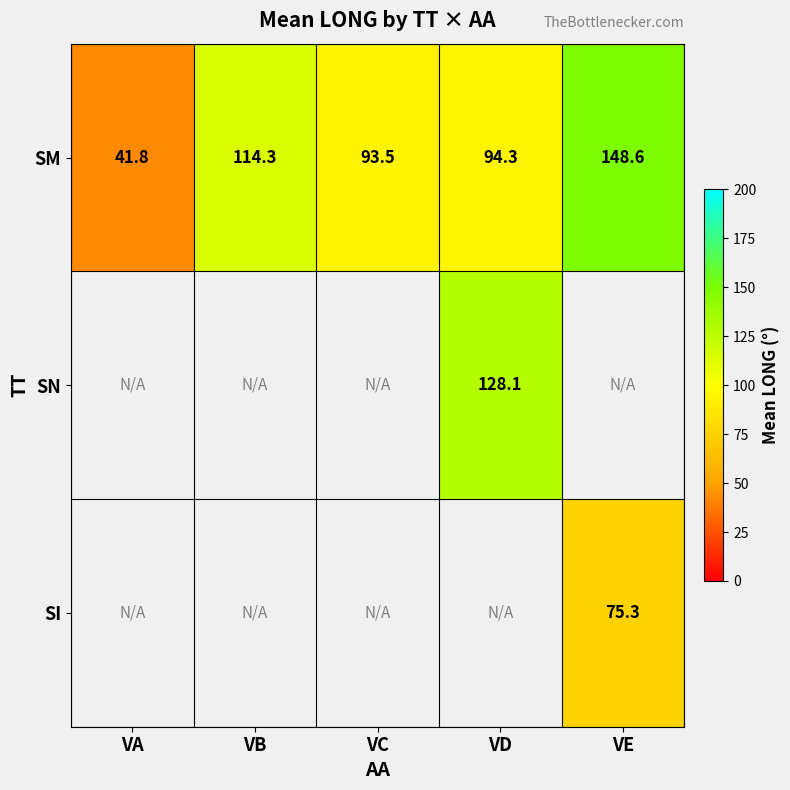

What is the difference between the maximum and minimum values in the SM series?

106.8